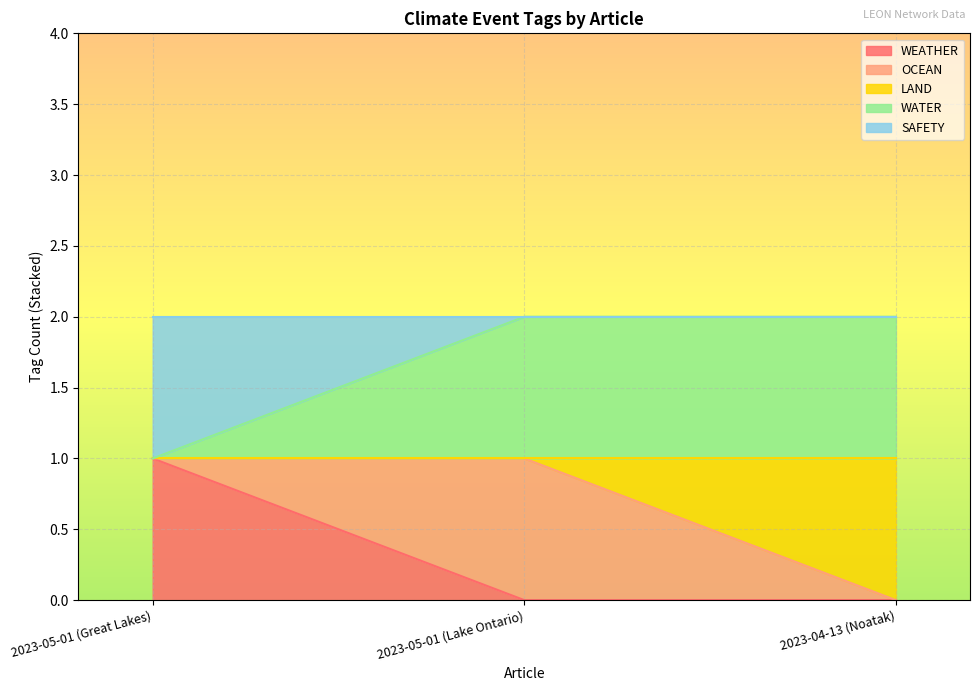

Is the value of WATER at 2023-04-13 (Noatak) greater than the value of WEATHER at 2023-05-01 (Great Lakes)?

Yes